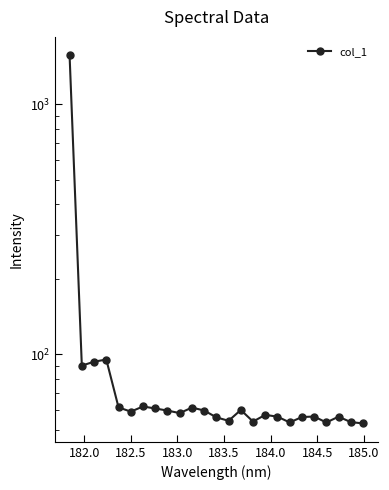

What is the minimum value shown in the chart?

52.9